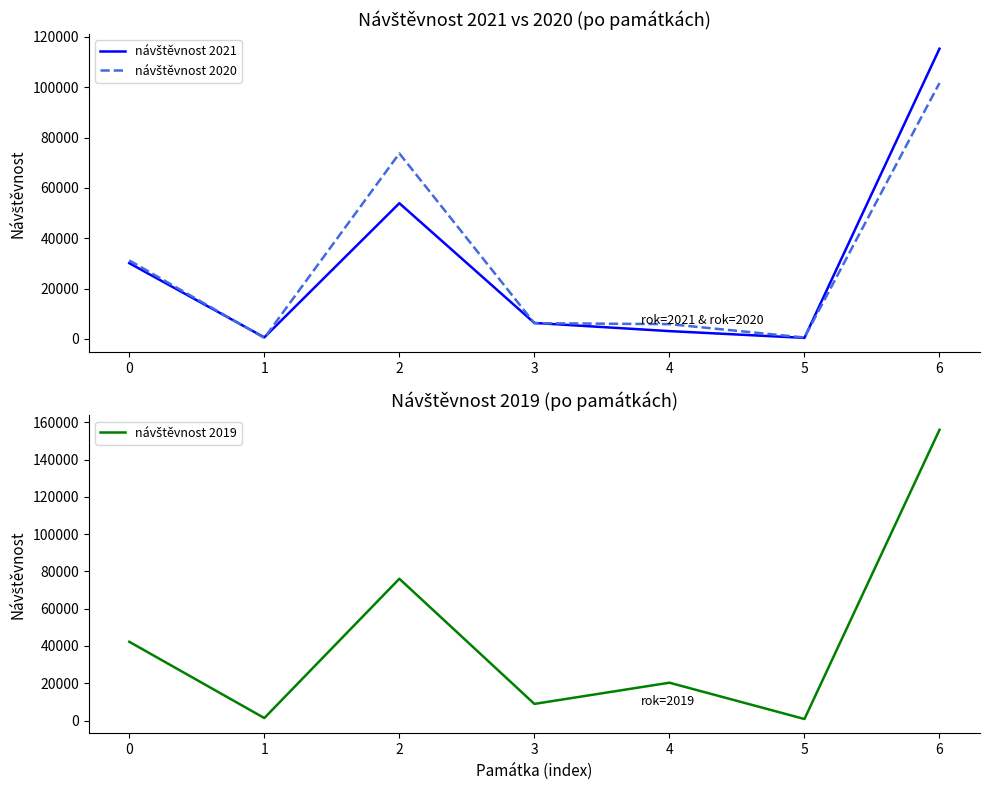

Which series has the largest range (max minus min)?

návštěvnost 2019